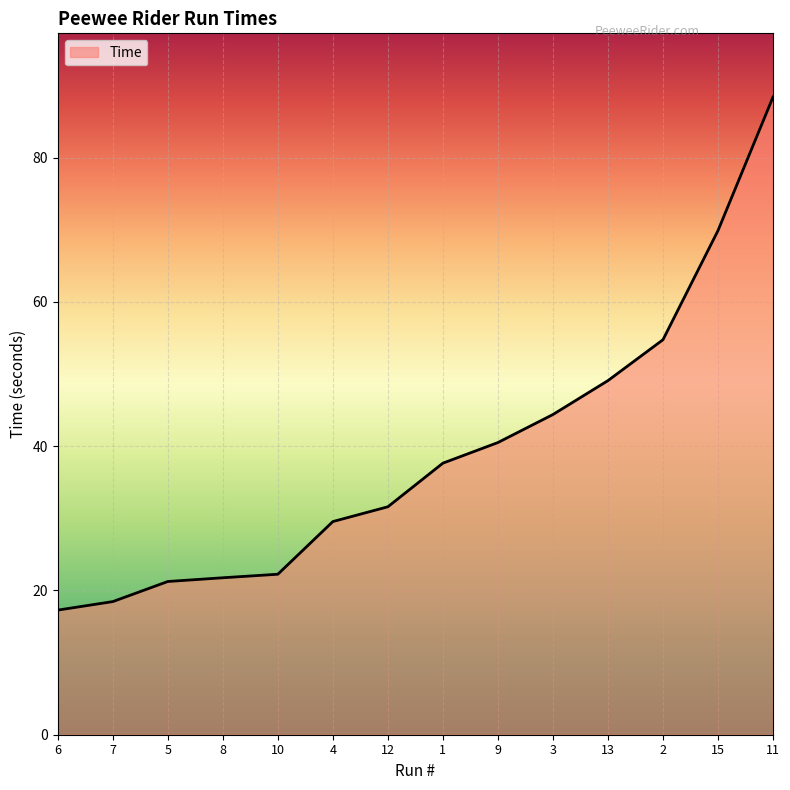

True or false: the data shows 19.5 at 3.

False